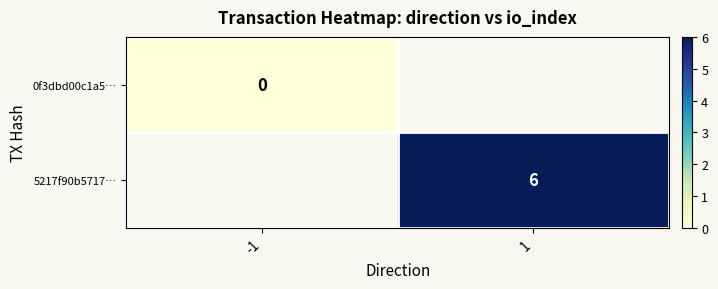

Is it true that 5217f90b5717… equals 2 at 1?

False